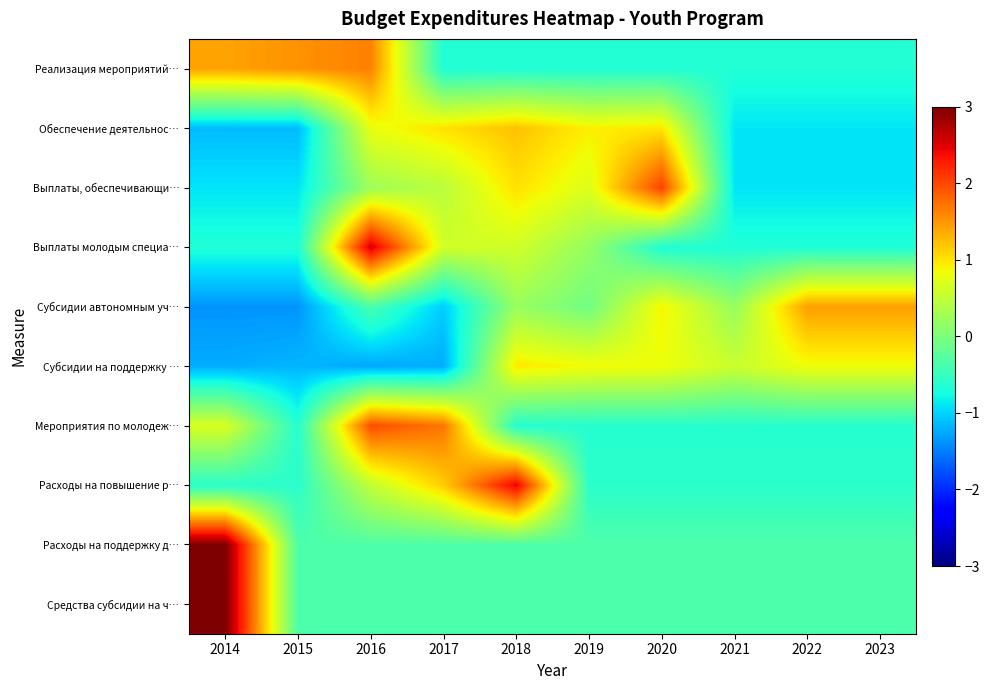

What is the total value across all series at 2020?

1.6